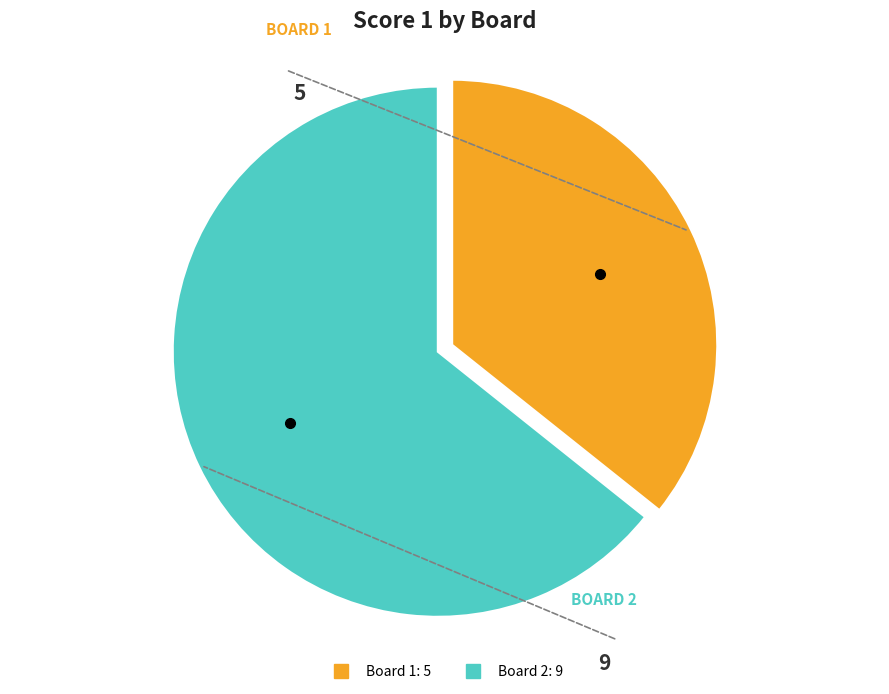

Which has a higher value, Board 1 or Board 2?

Board 2